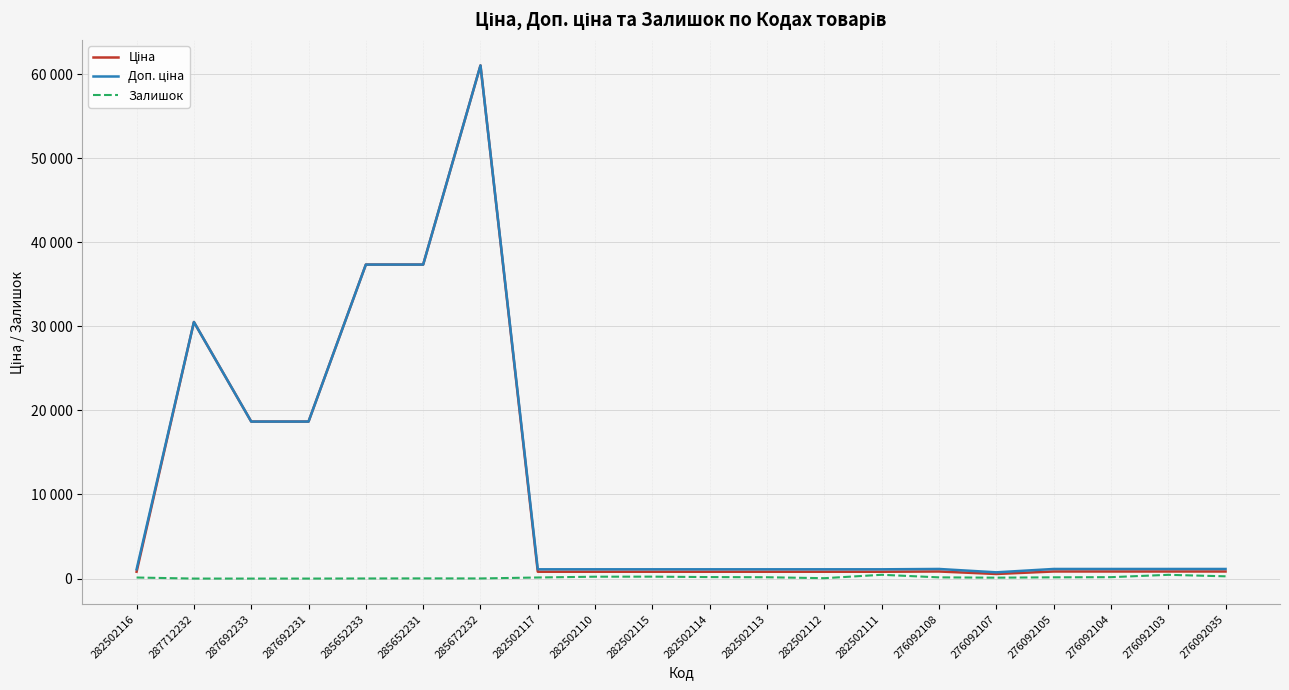

Does the chart have visible grid lines?

Yes